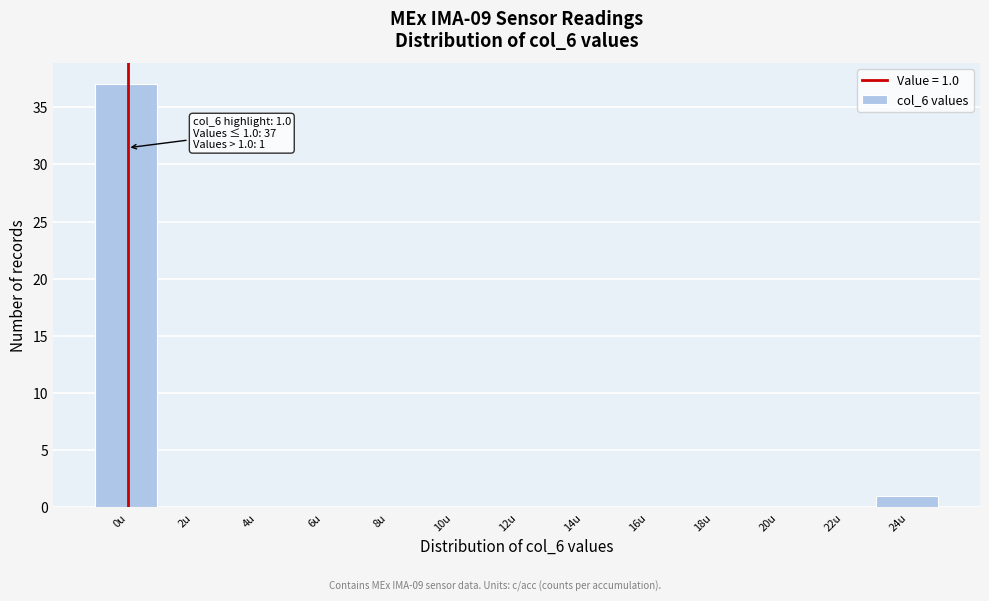

Reading left to right, list all the values displayed in this chart.

0u=37	2u=0	4u=0	6u=0	8u=0	10u=0	12u=0	14u=0	16u=0	18u=0	20u=0	22u=0	24u=1